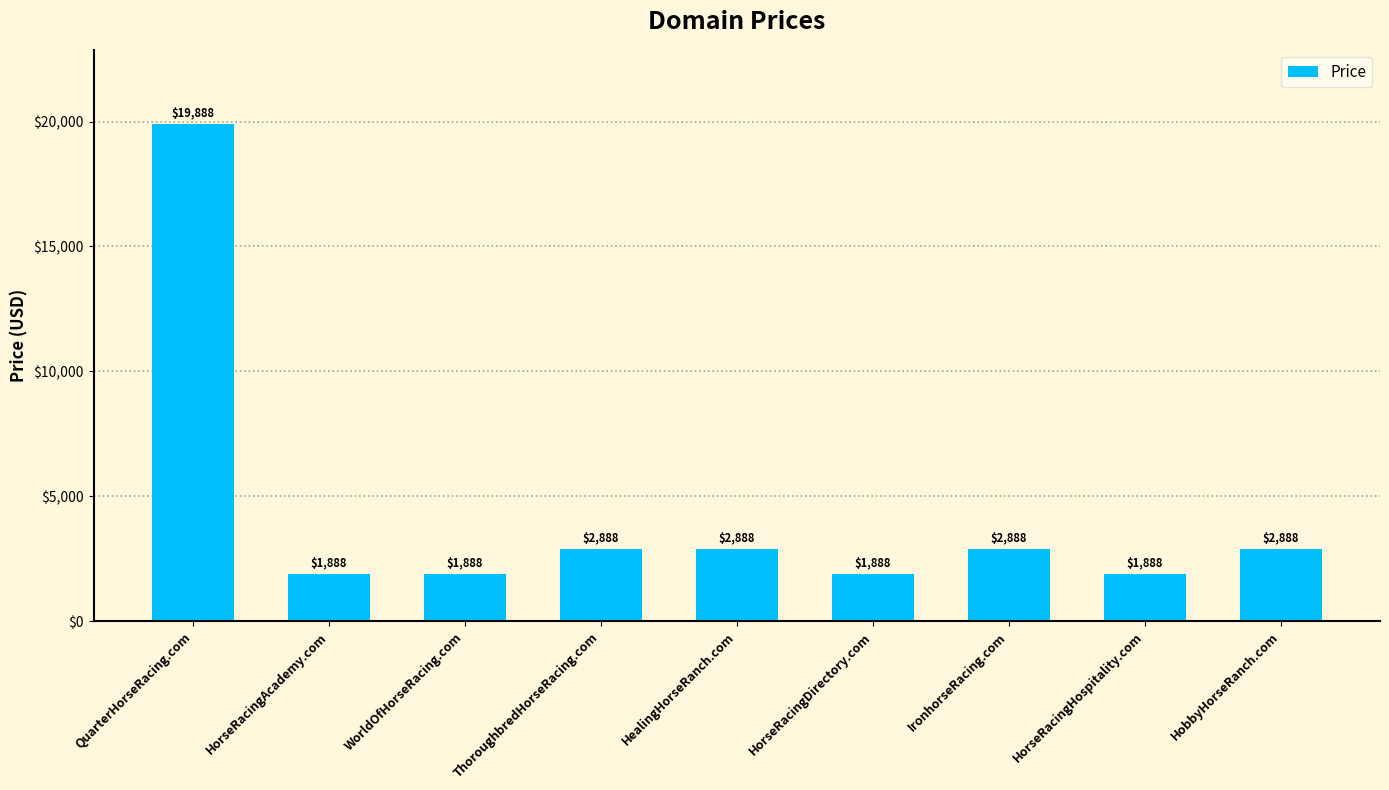

Between ThoroughbredHorseRacing.com and HorseRacingAcademy.com, which is larger?

ThoroughbredHorseRacing.com